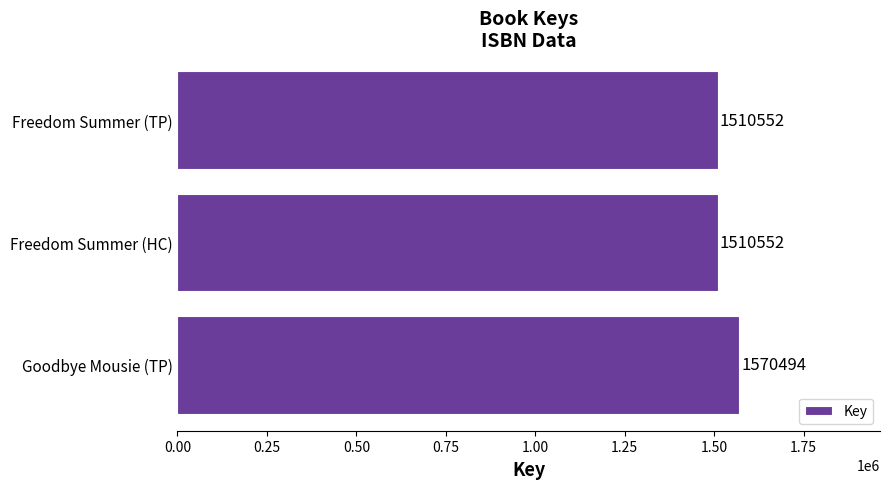

What is the change in value from Freedom Summer (HC) to Goodbye Mousie (TP)?

+59942